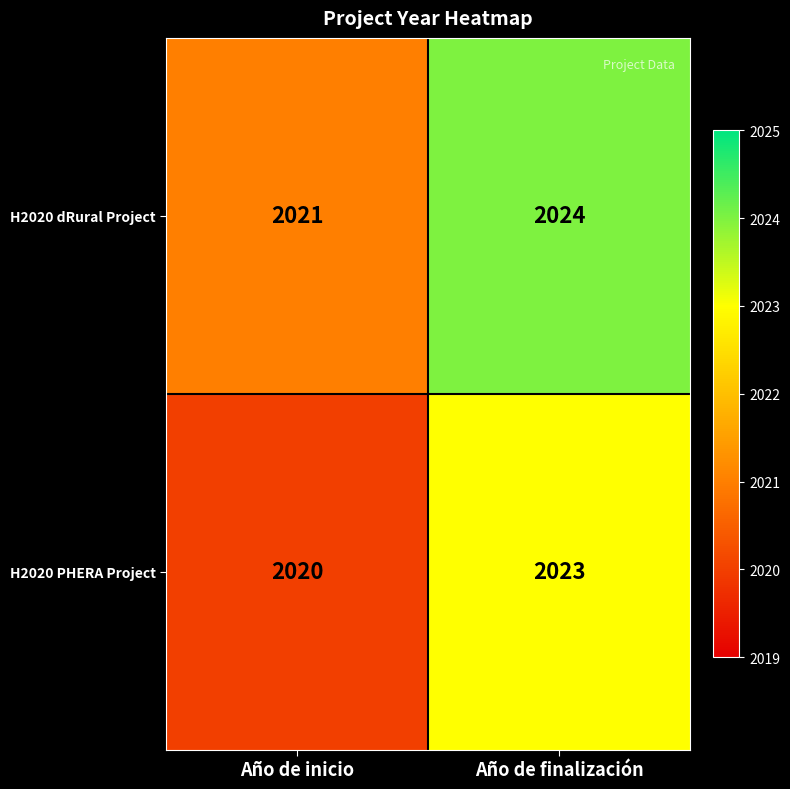

What is the difference between the maximum and minimum values in the H2020 PHERA Project series?

3